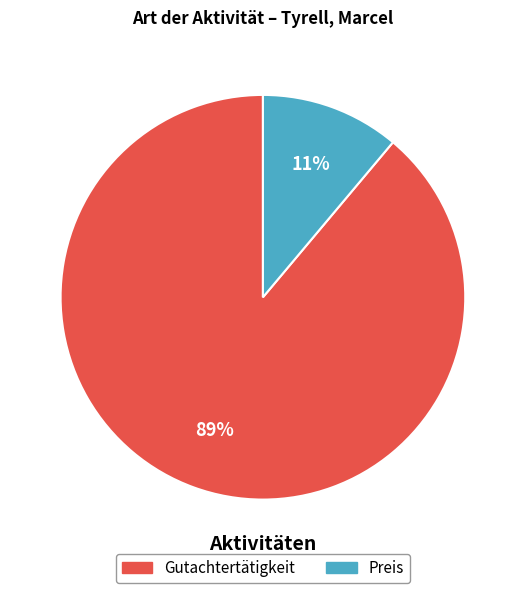

How many segments does this pie chart have?

2